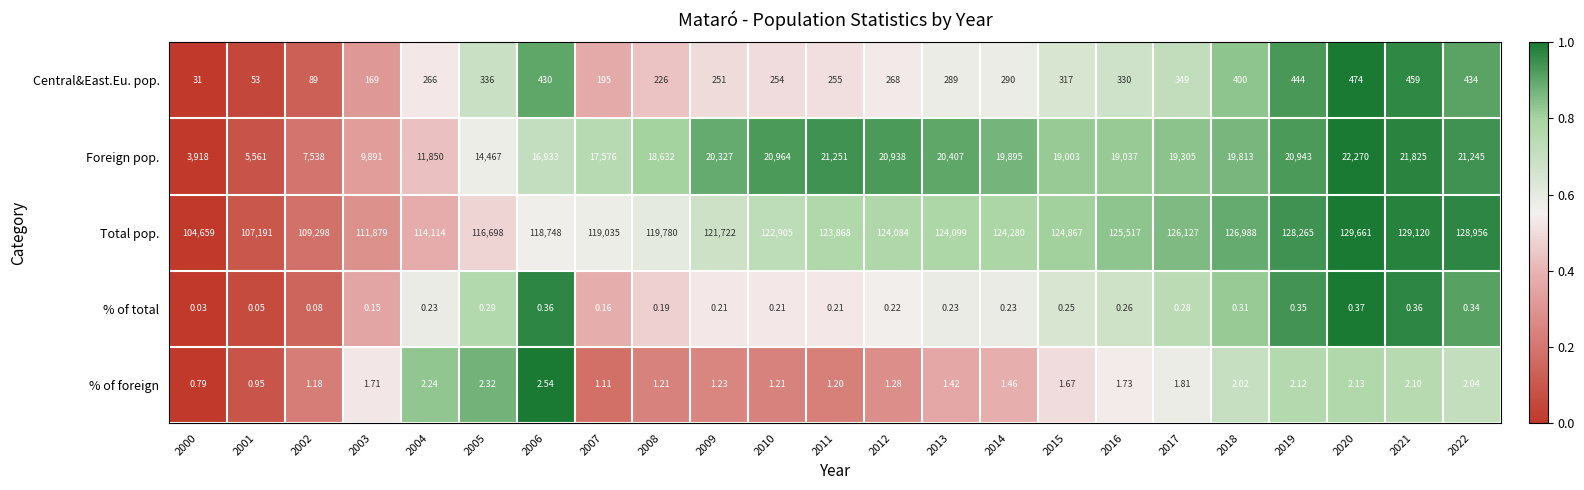

Which series has the widest spread of values?

Total pop.